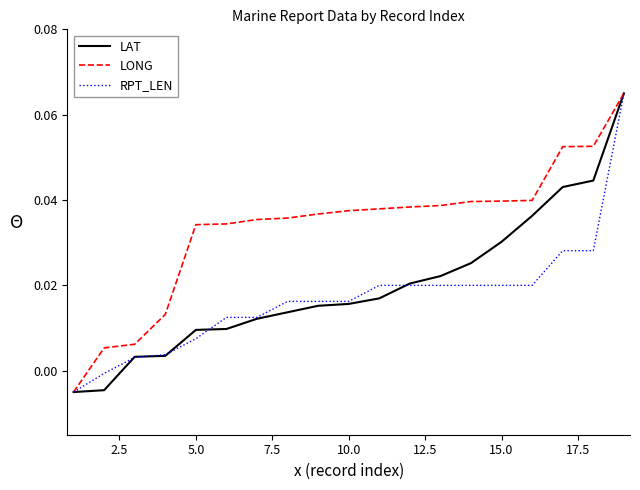

What are all the series names shown in the legend?

LAT, LONG, RPT_LEN